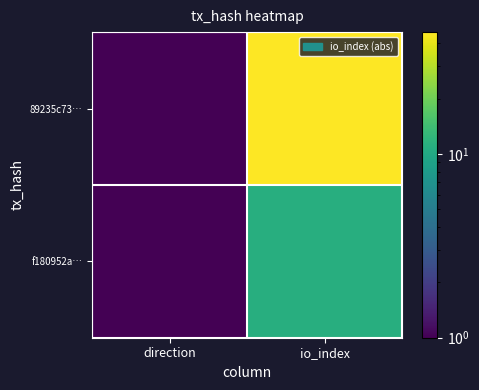

Which label corresponds to the largest value in the chart?

io_index